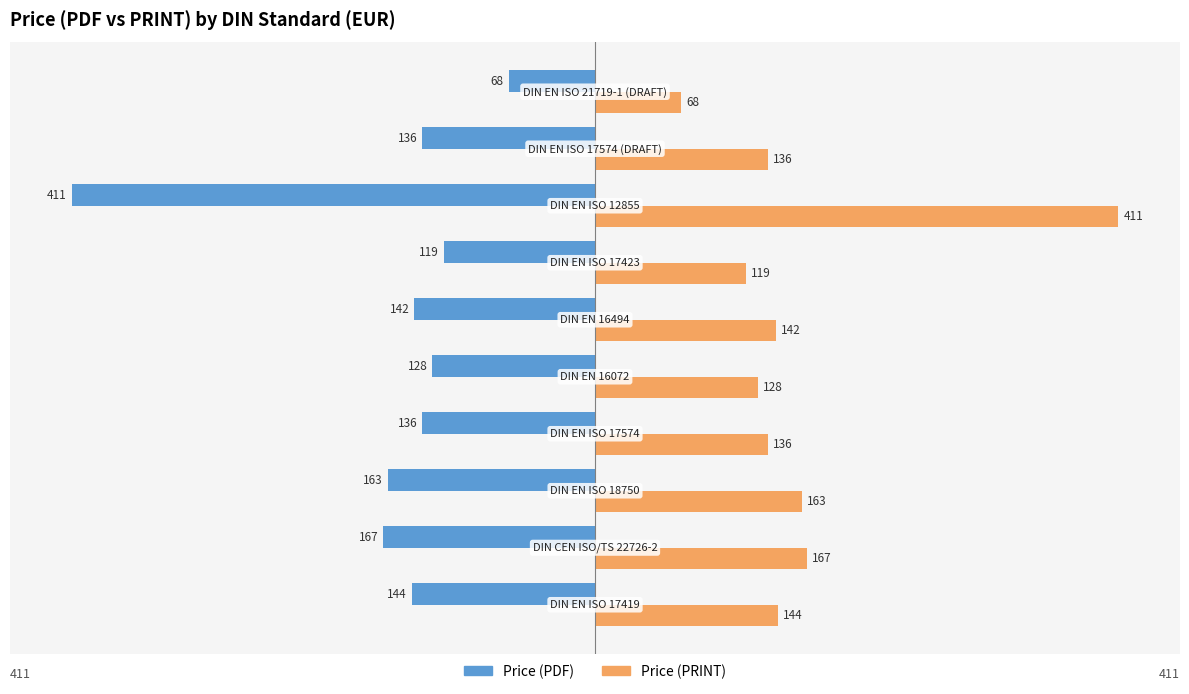

List the series in order of their peak value, highest first.

Price (PRINT), Price (PDF)